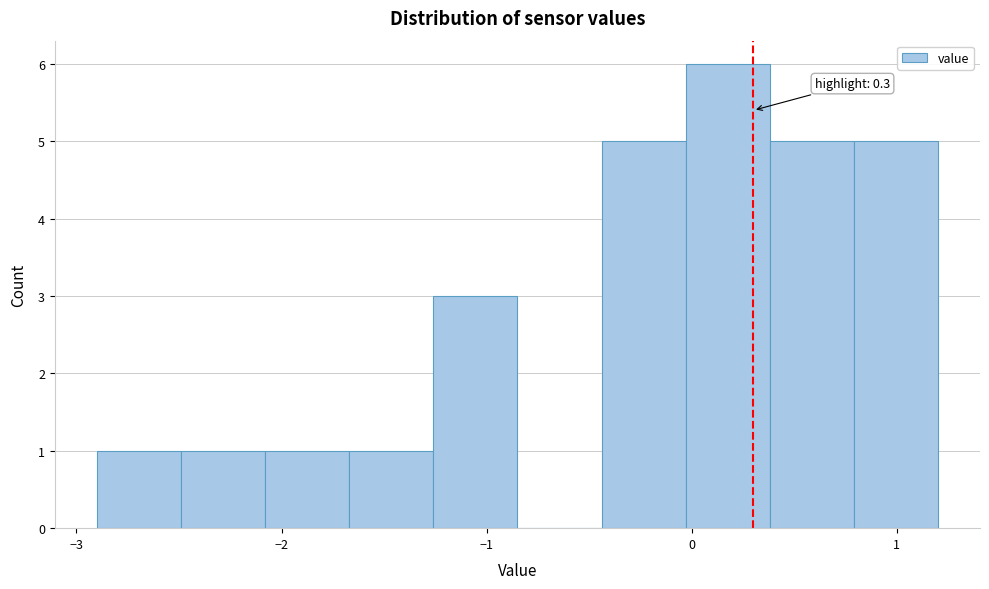

Over which range of the x-axis is the bar tallest?

-0.03 to 0.38